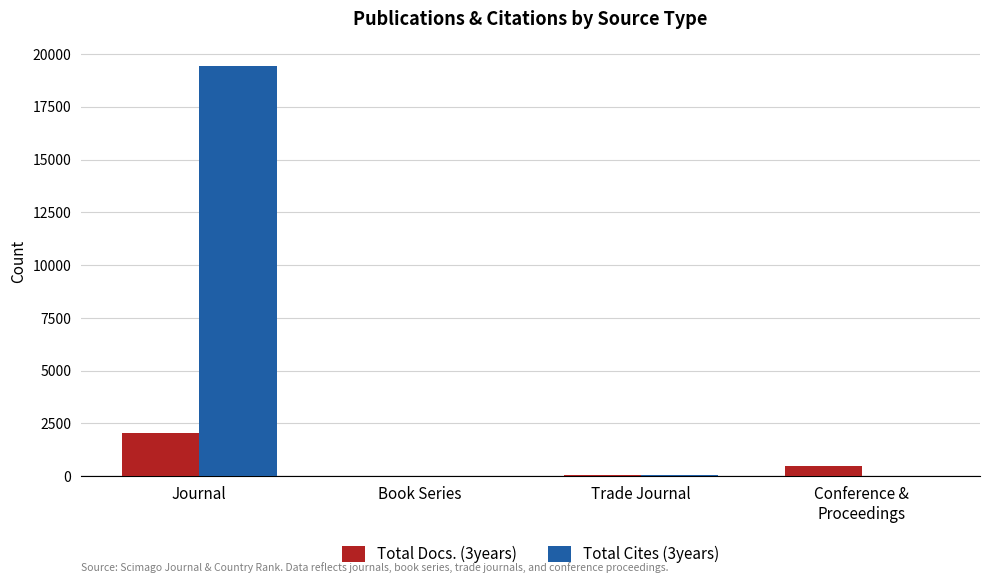

The Total Cites (3years) series shows 28 at Conference &
Proceedings. True or false?

True